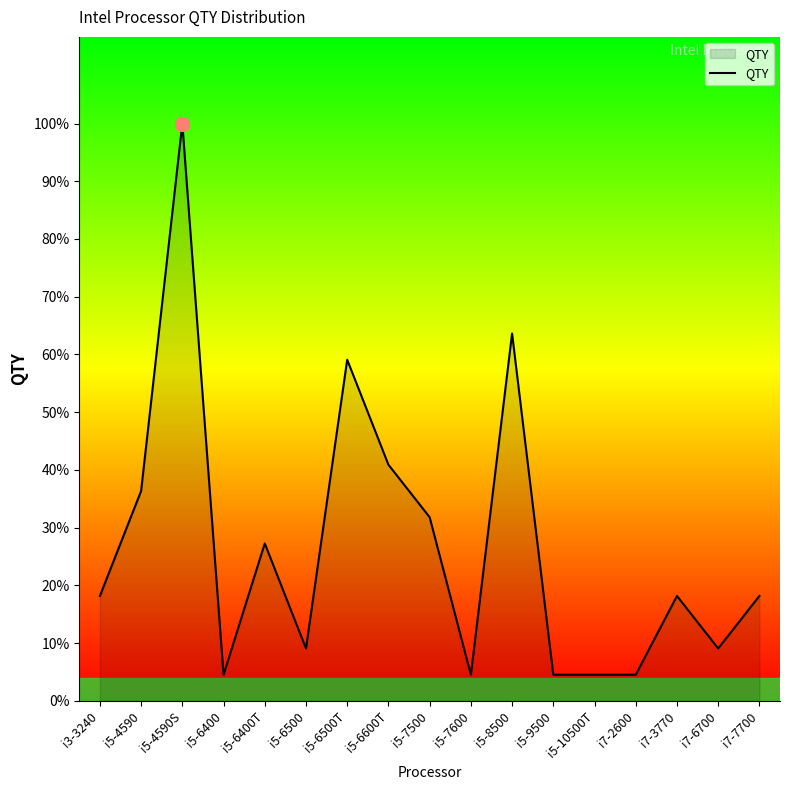

Does the chart have visible grid lines?

No